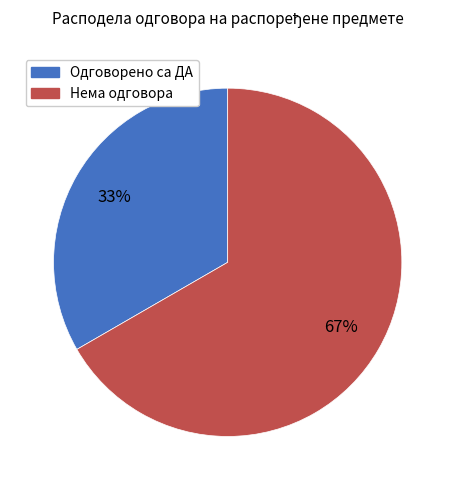

Does Одговорено са ДА account for over 50% of the chart?

No